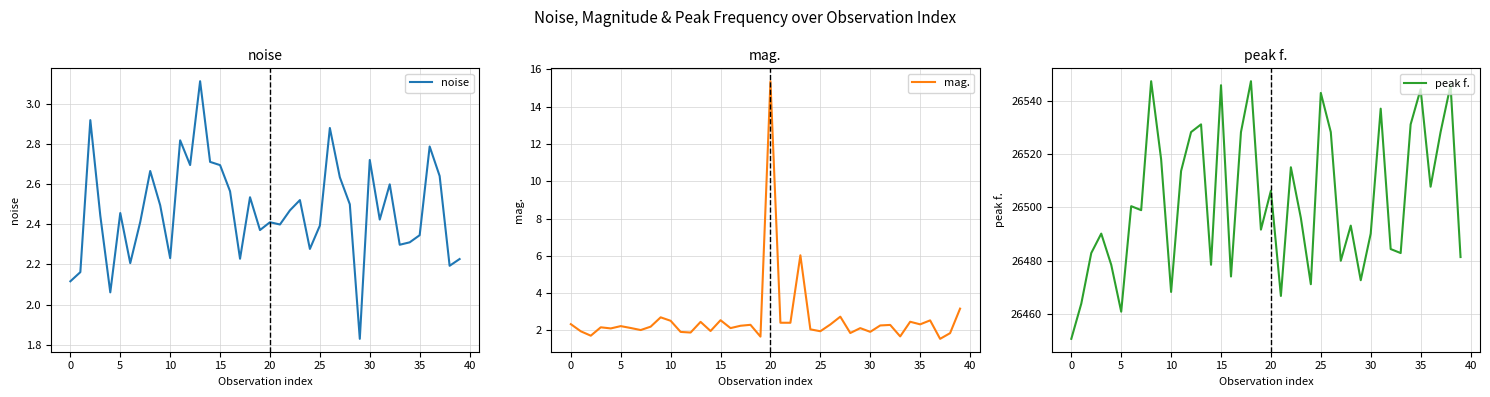

What is the label of the 25th point from the right?

15